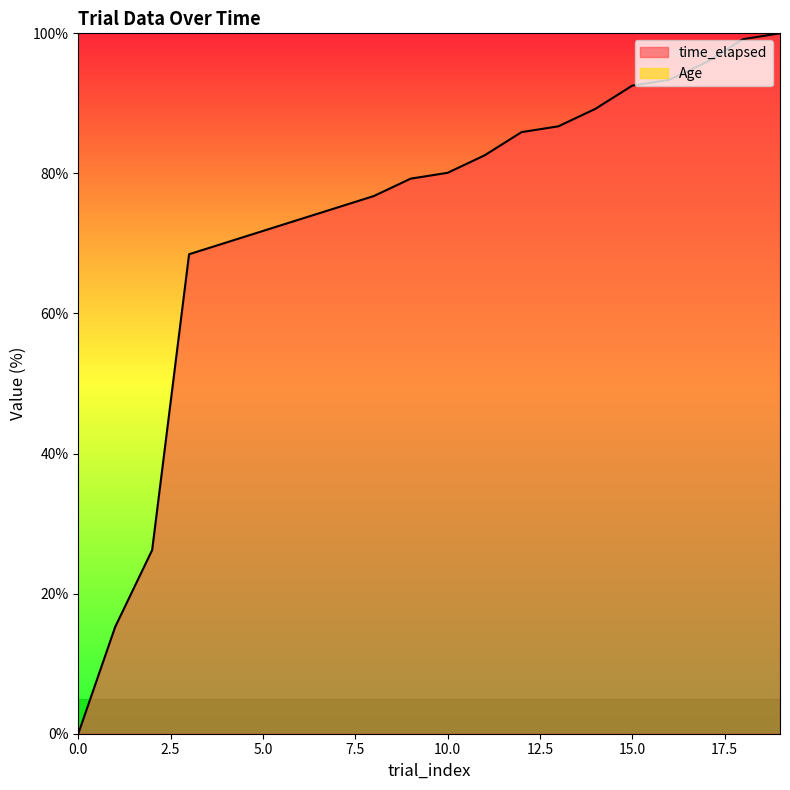

Does the chart display data point markers on the line(s)?

No